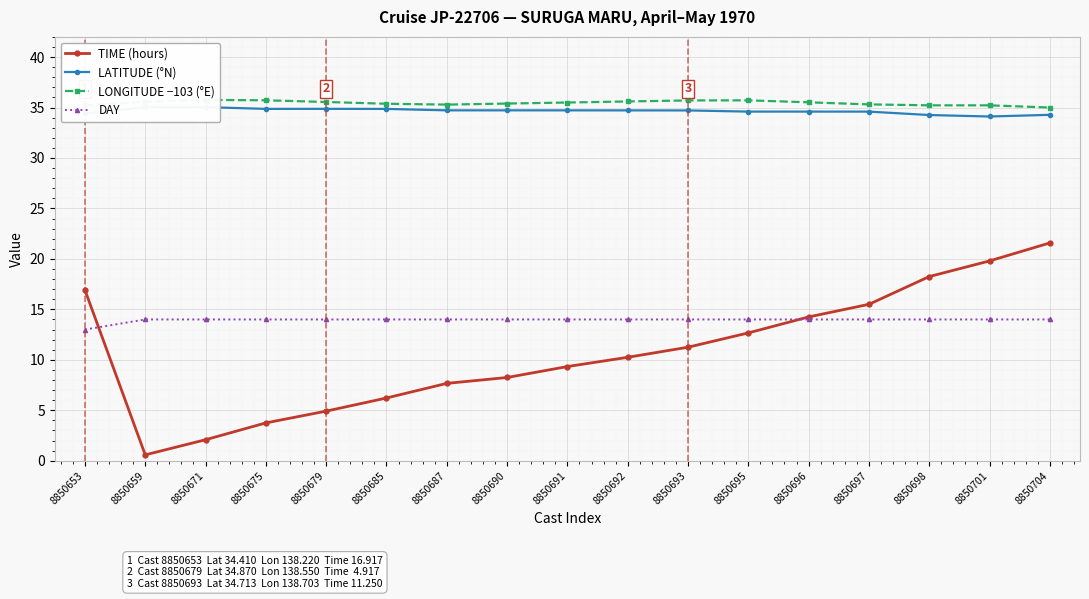

What is the sum of the TIME (hours) values at 8850685 and 8850696?

20.5